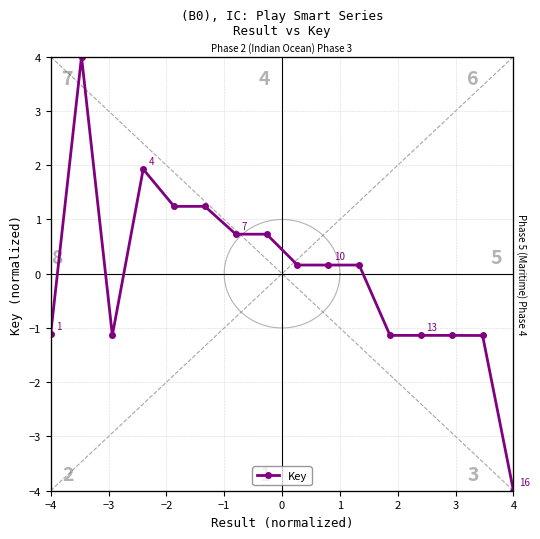

Is it true that the value at −4 is -1.1?

True